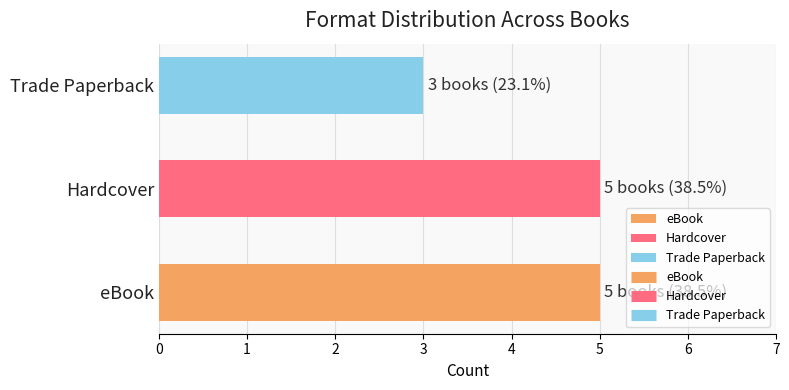

Is it true that the value at eBook is 2?

False